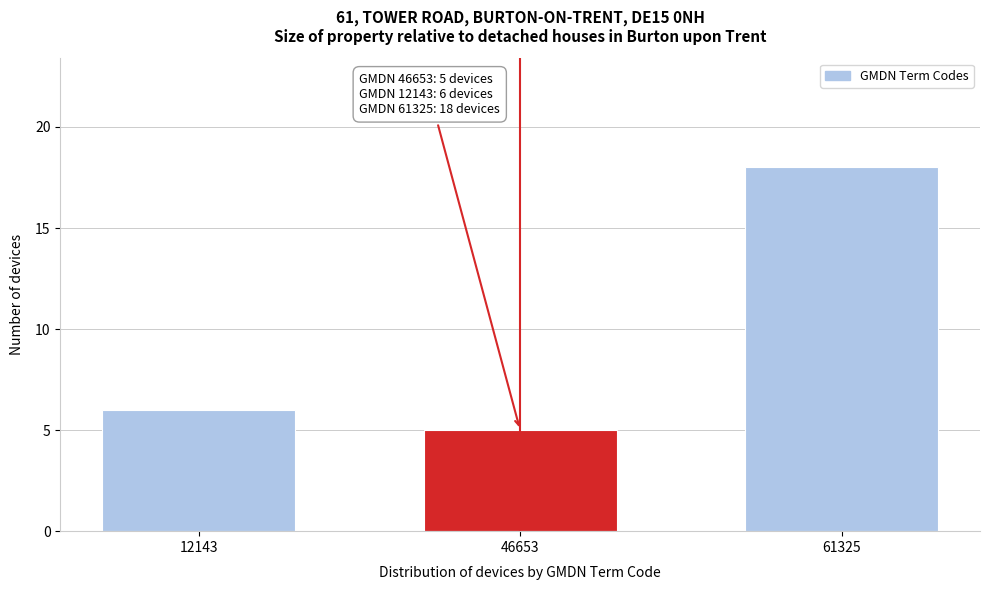

Reading left to right, list all the values displayed in this chart.

6	5	18